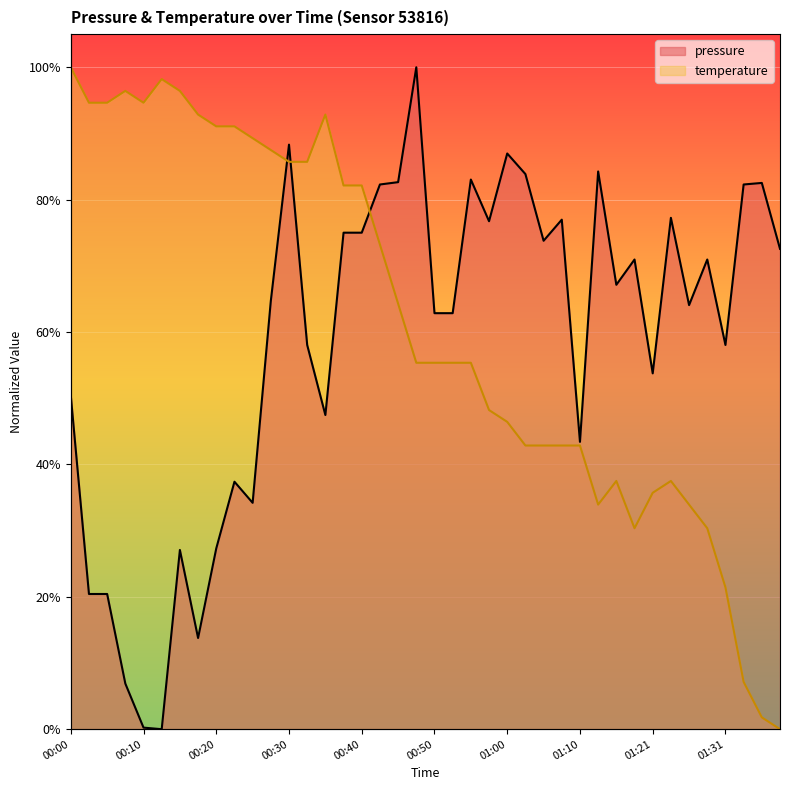

Reading right to left, what are all the values shown in this chart?

pressure: 0.7	0.8	0.8	0.6	0.7	0.6	0.8	0.5	0.7	0.7	0.8	0.4	0.8	0.7	0.8	0.9	0.8	0.8	0.6	0.6	1.0	0.8	0.8	0.8	0.8	0.5	0.6	0.9	0.6	0.3	0.4	0.3	0.1	0.3	0.0	0.0	0.1	0.2	0.2	0.5
temperature: 0.0	0.0	0.1	0.2	0.3	0.3	0.4	0.4	0.3	0.4	0.3	0.4	0.4	0.4	0.4	0.5	0.5	0.6	0.6	0.6	0.6	0.6	0.7	0.8	0.8	0.9	0.9	0.9	0.9	0.9	0.9	0.9	0.9	1.0	1.0	0.9	1.0	0.9	0.9	1.0